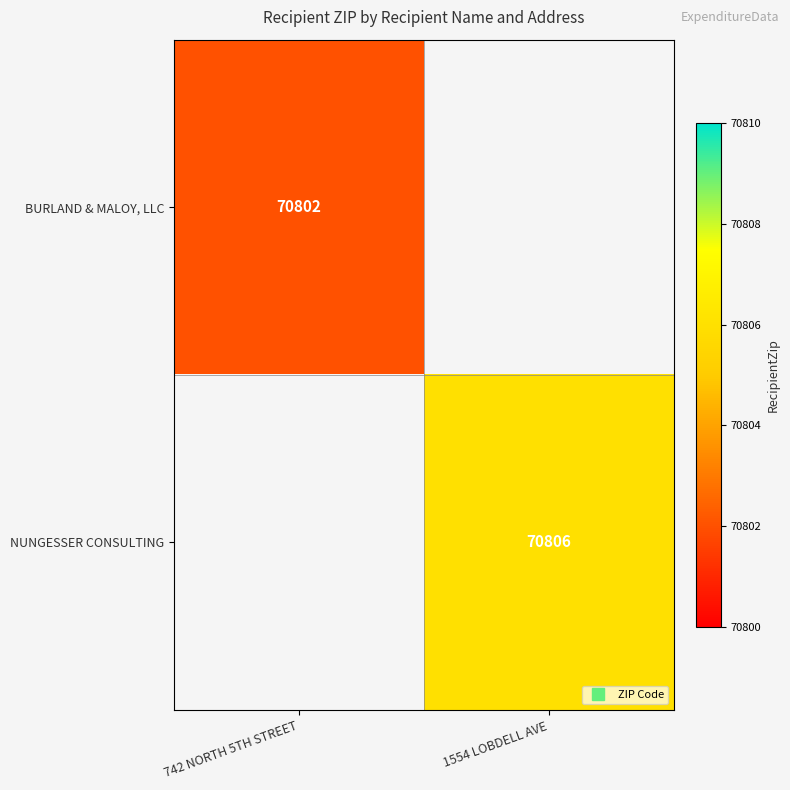

How many data points does each series have?

2